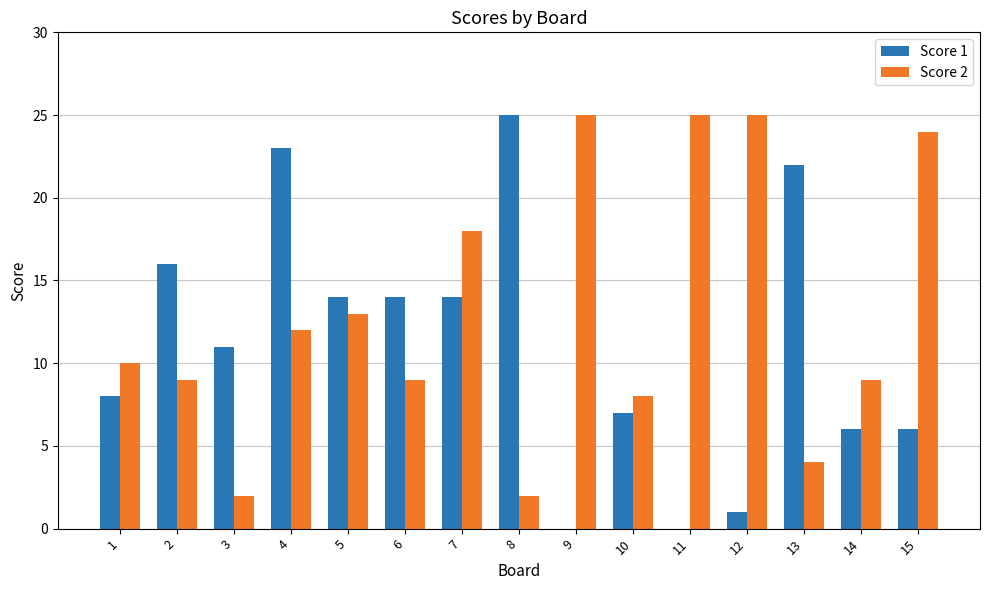

What is the approximate value of Score 2 at 6, to the nearest 5?

10